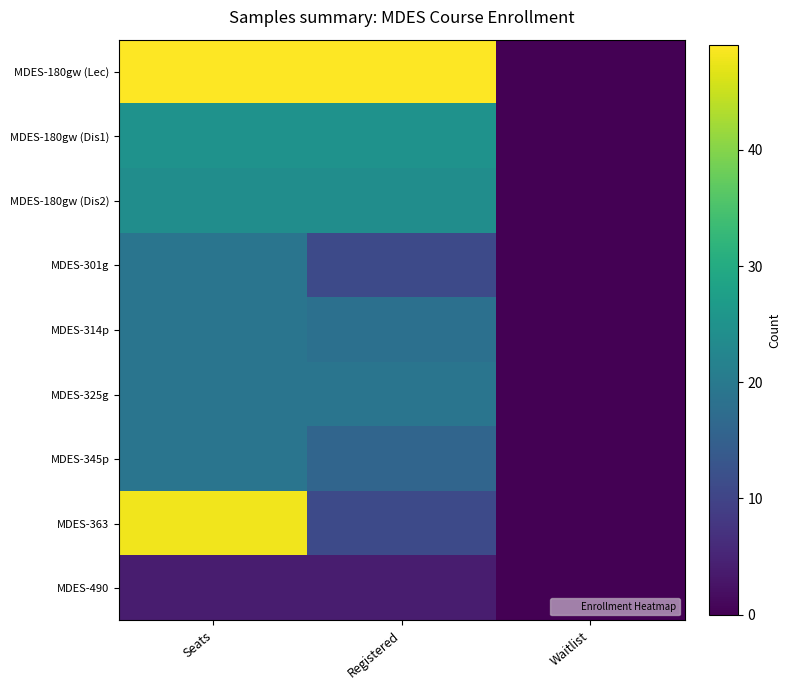

Reading left to right, what are all the values shown in this chart?

MDES-180gw (Lec): Seats=49	Registered=49	Waitlist=0
MDES-180gw (Dis1): Seats=25	Registered=25	Waitlist=0
MDES-180gw (Dis2): Seats=24	Registered=24	Waitlist=0
MDES-301g: Seats=19	Registered=11	Waitlist=0
MDES-314p: Seats=19	Registered=18	Waitlist=0
MDES-325g: Seats=19	Registered=19	Waitlist=0
MDES-345p: Seats=19	Registered=16	Waitlist=0
MDES-363: Seats=48	Registered=11	Waitlist=0
MDES-490: Seats=4	Registered=4	Waitlist=0